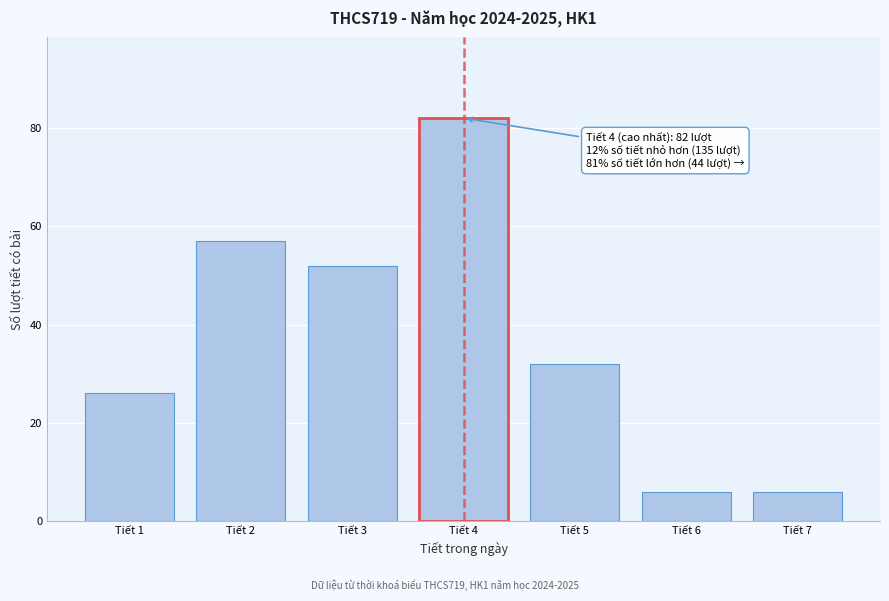

Reading left to right, extract all data points from this chart.

26	57	52	82	32	6	6